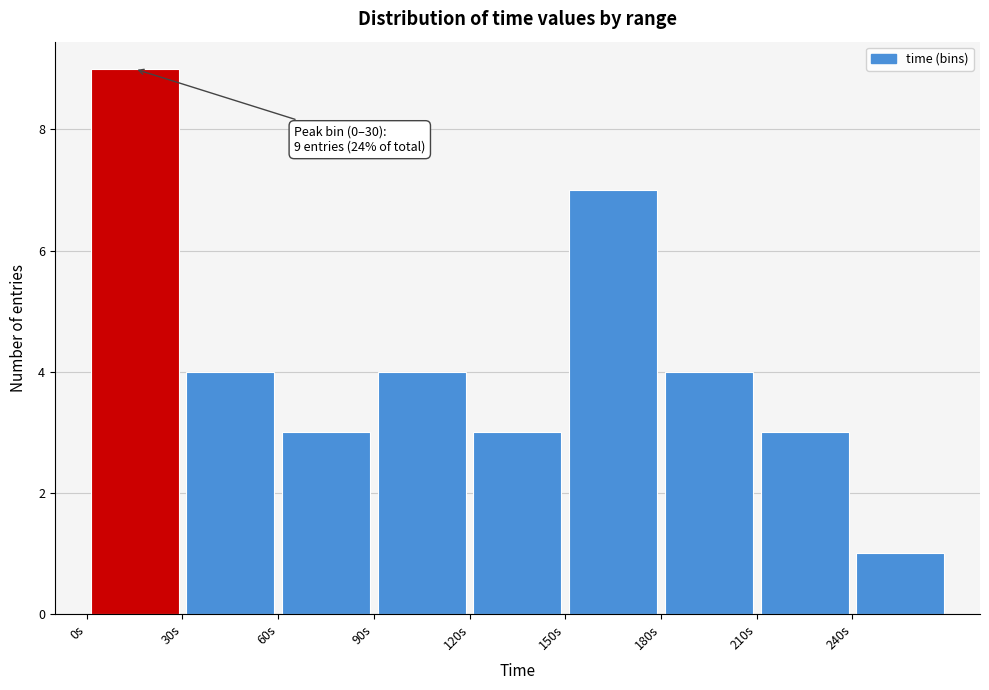

Which range on the x-axis has the tallest bar?

0 to 30